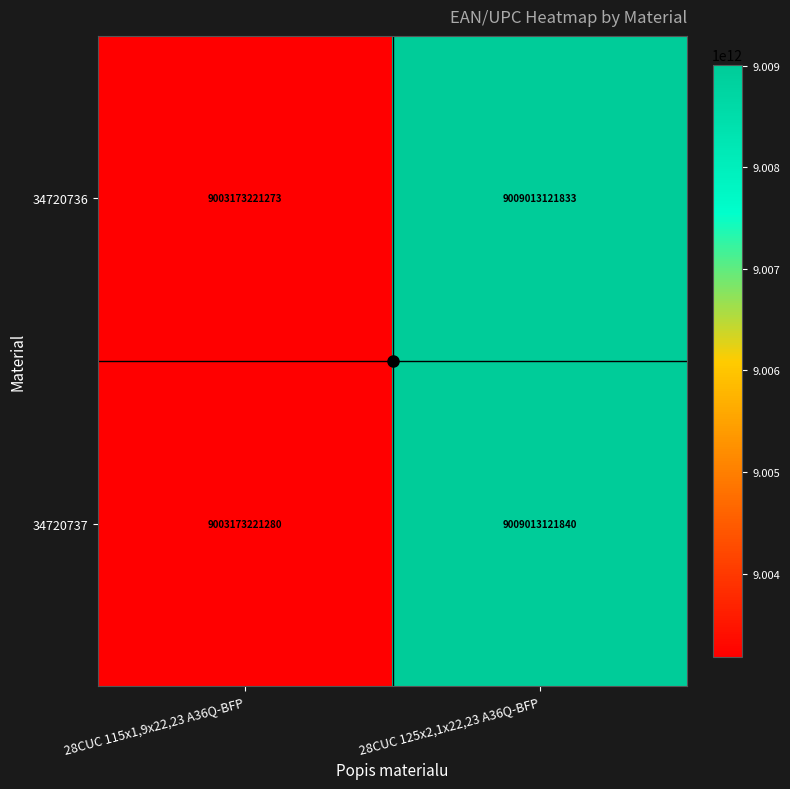

The 34720737 series shows 9009013121840 at 28CUC 125x2,1x22,23 A36Q-BFP. True or false?

True